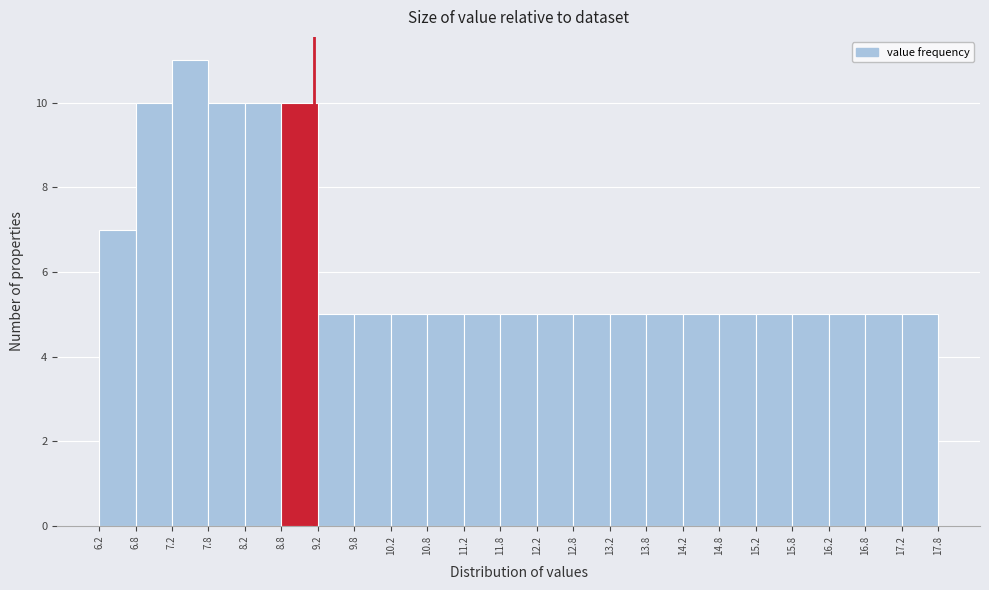

Which range on the x-axis has the tallest bar?

7.2 to 7.8